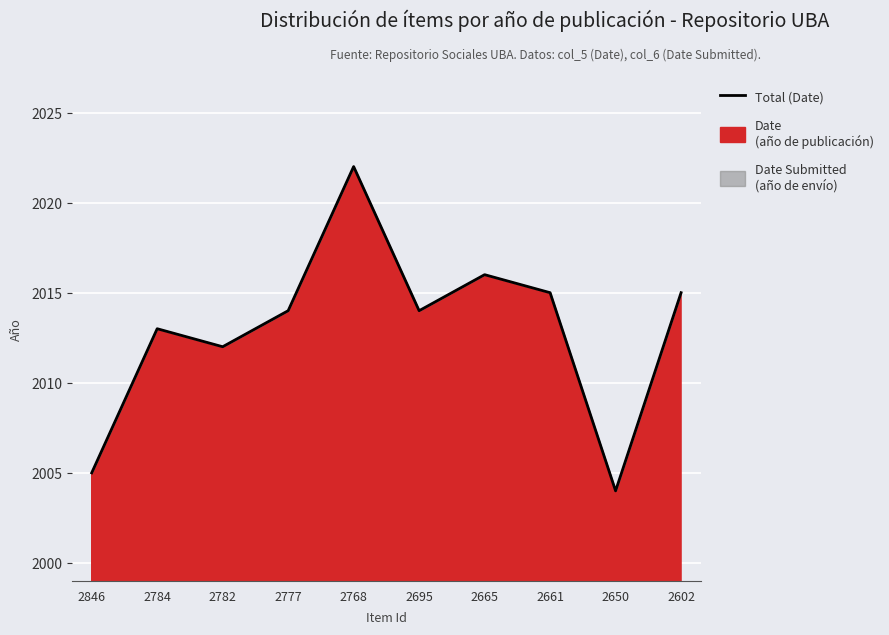

True or false: the data shows 2004 at 2650.

True